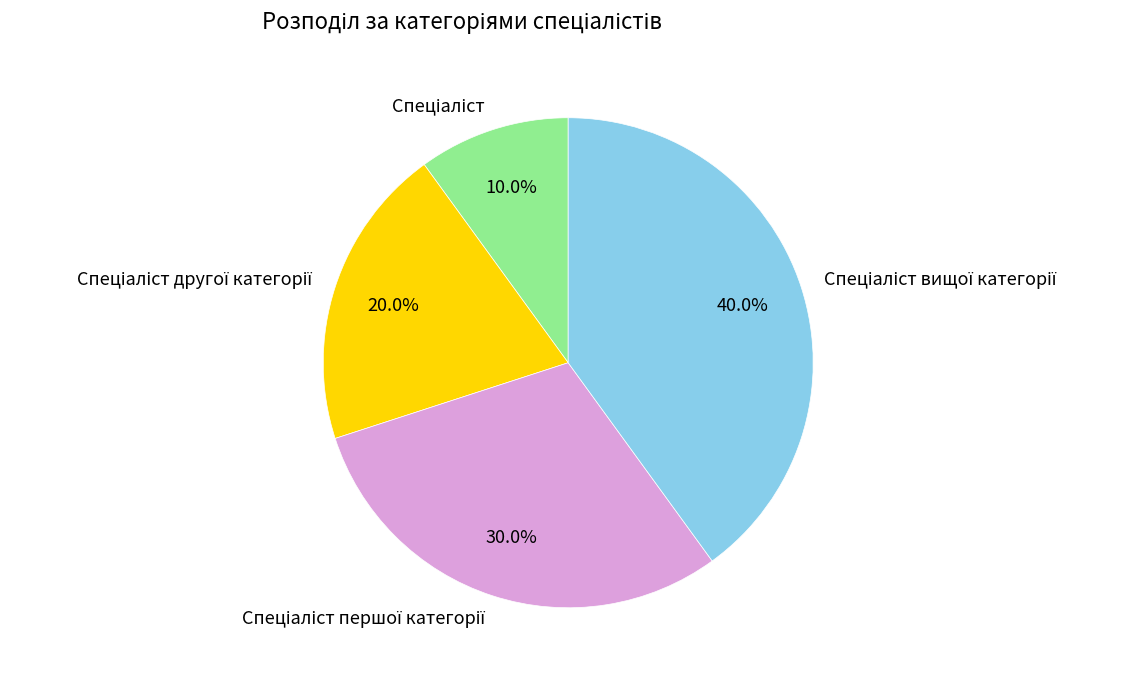

Is there any slice that represents more than half of the pie?

No